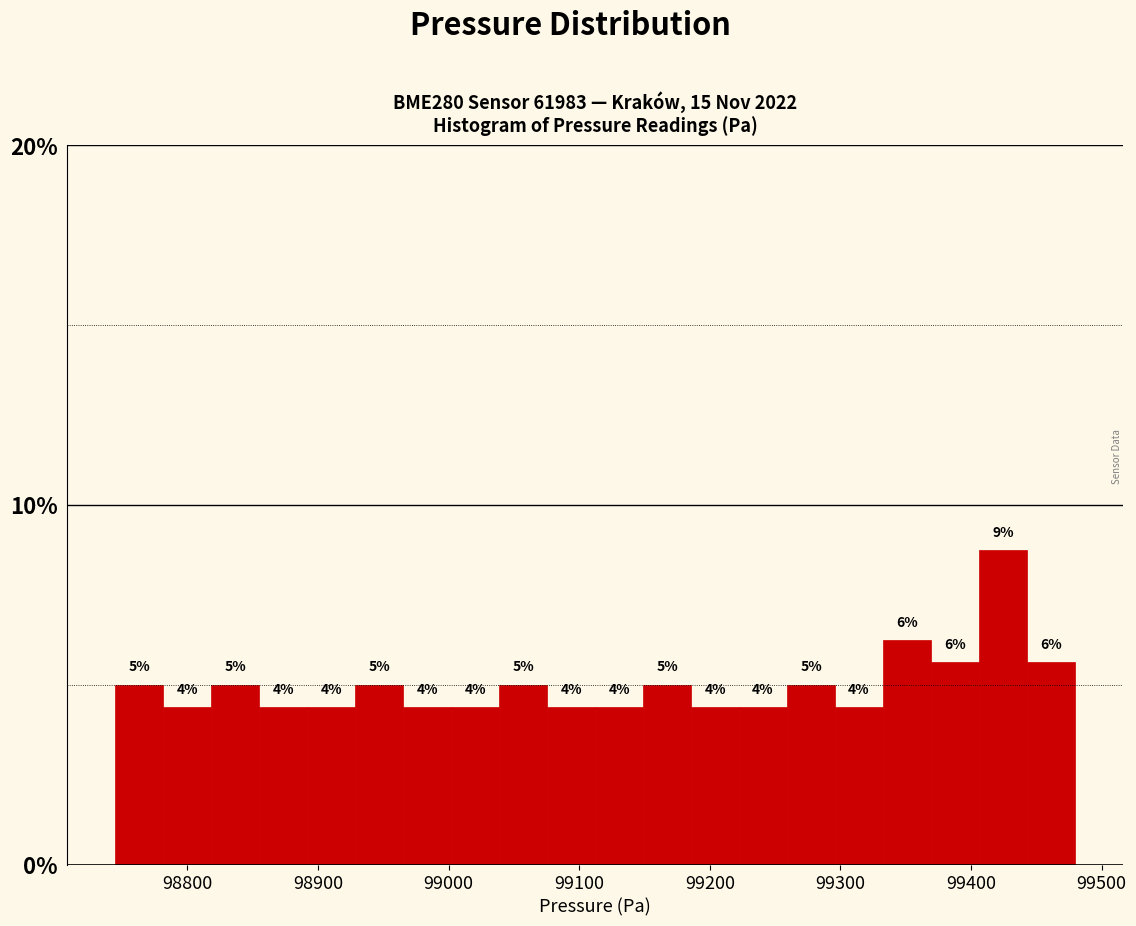

Read against the x-axis, roughly where is the centre of the tallest bar?

99420